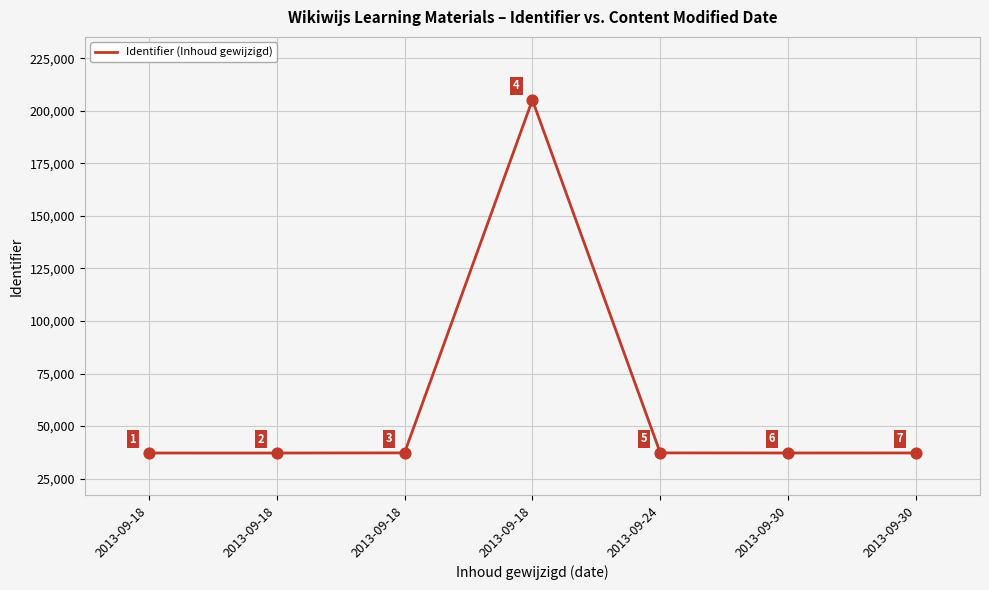

Which has a higher value, 2013-09-30 or 2013-09-24?

2013-09-24